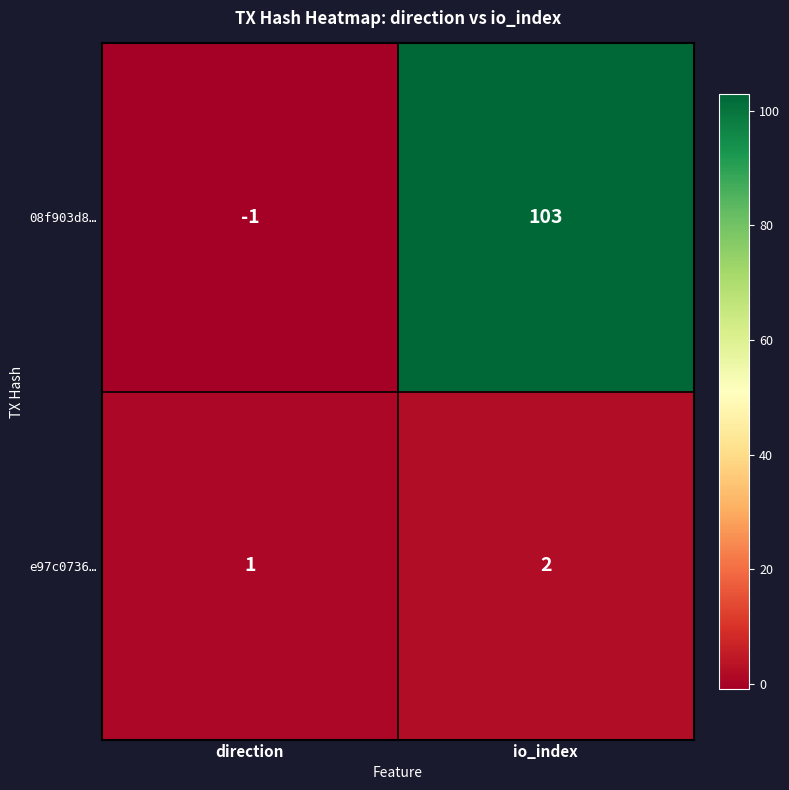

Which category has the highest value across all series?

io_index